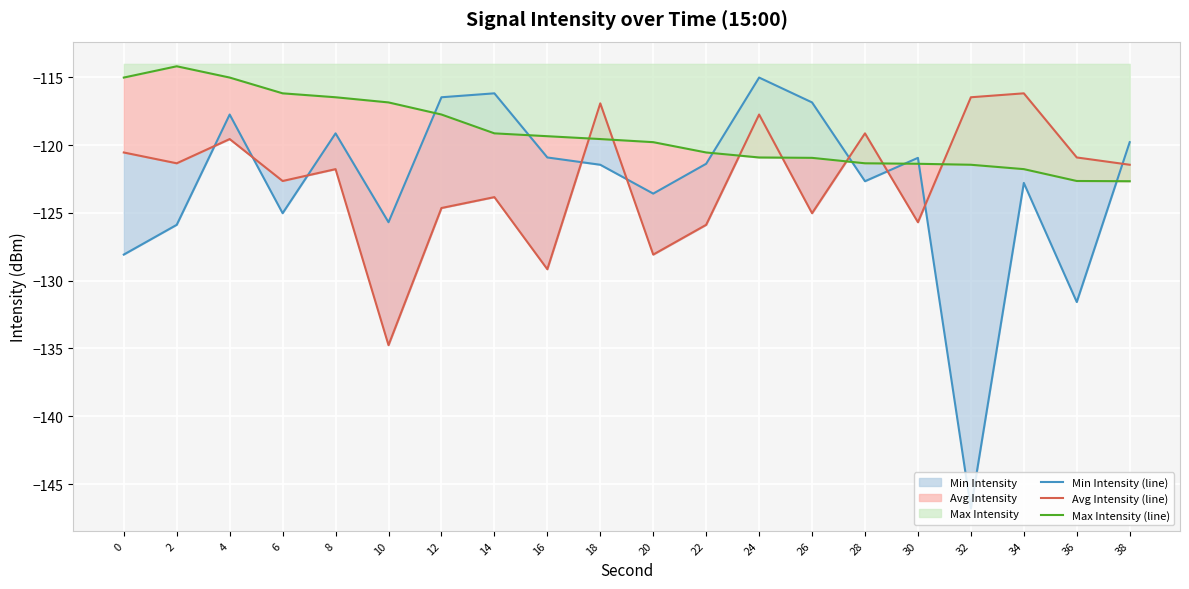

List the series in order of their peak value, lowest first.

Avg Intensity (line), Min Intensity (line), Max Intensity (line)